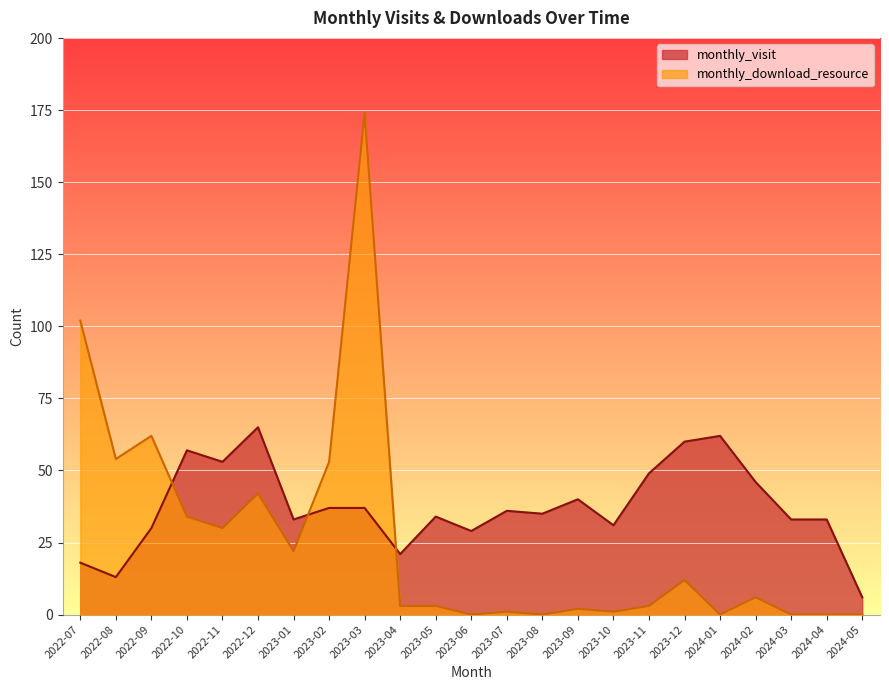

How many positive values does the monthly_download_resource series have?

17